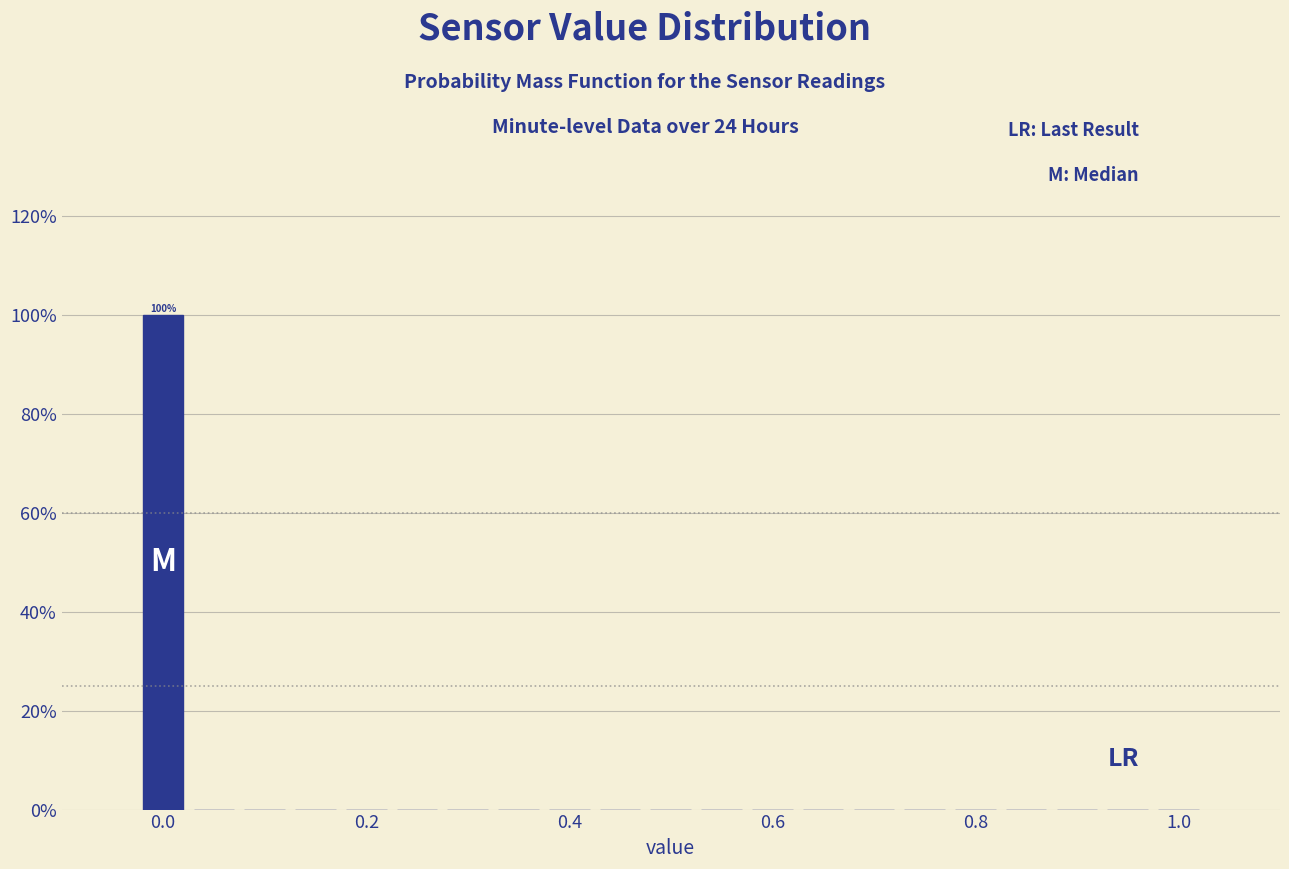

Read against the x-axis, roughly where is the centre of the tallest bar?

0.00